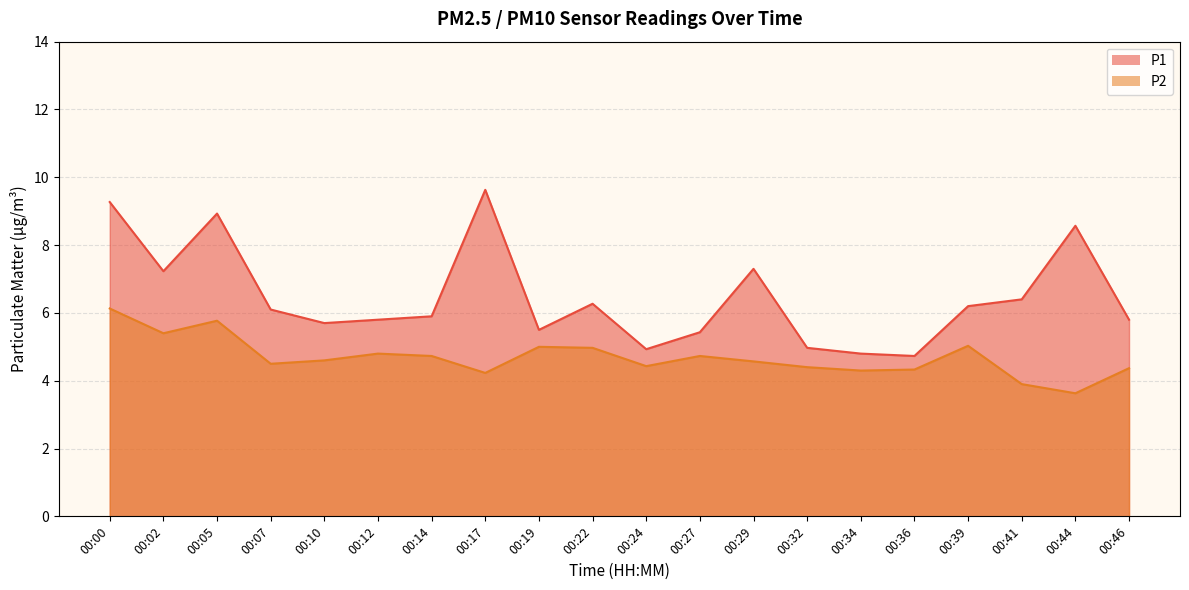

The P1 series shows 6.9 at 00:36. True or false?

False